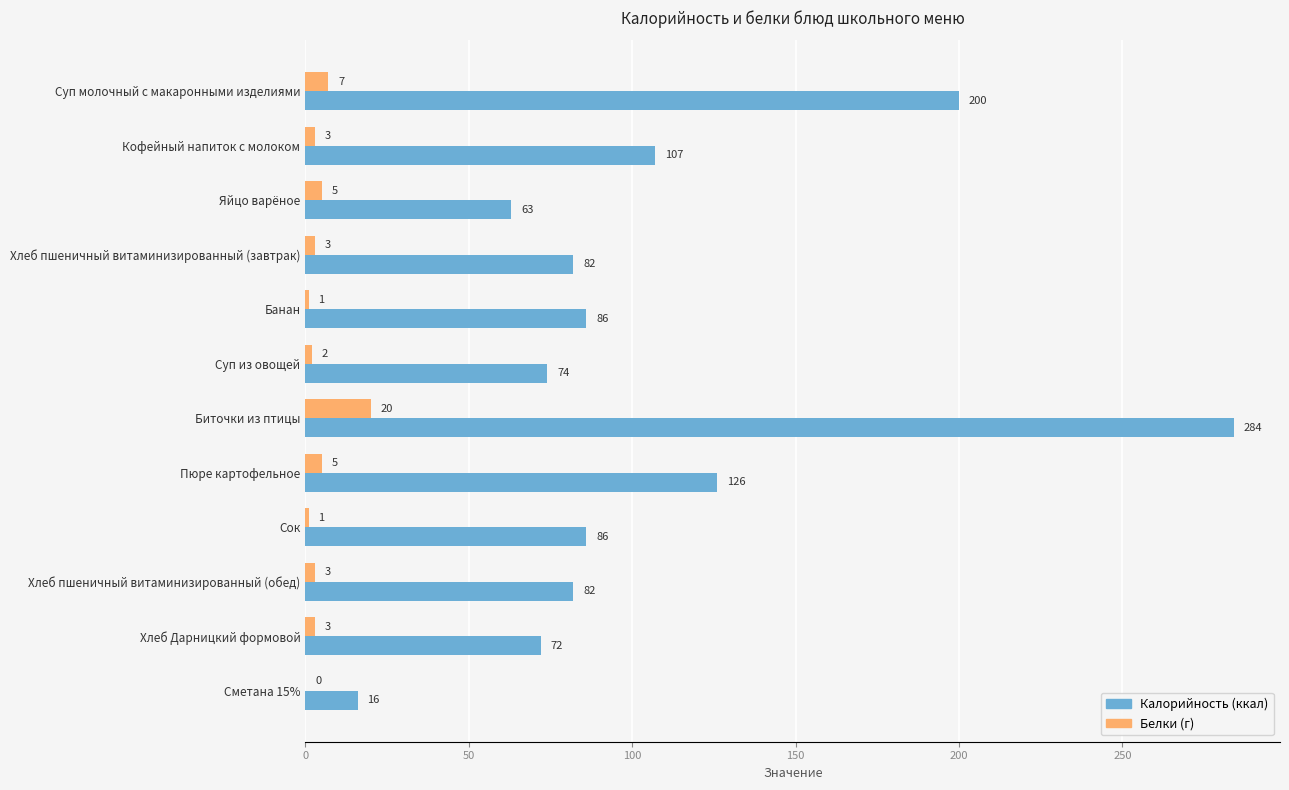

At which category is the sum across all series the highest?

Биточки из птицы